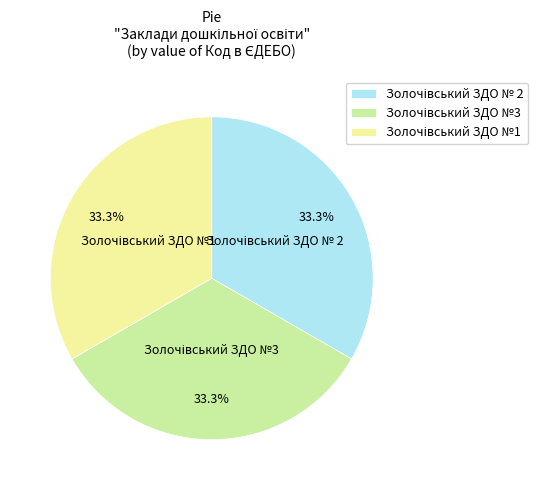

How many slices are in this pie chart?

3